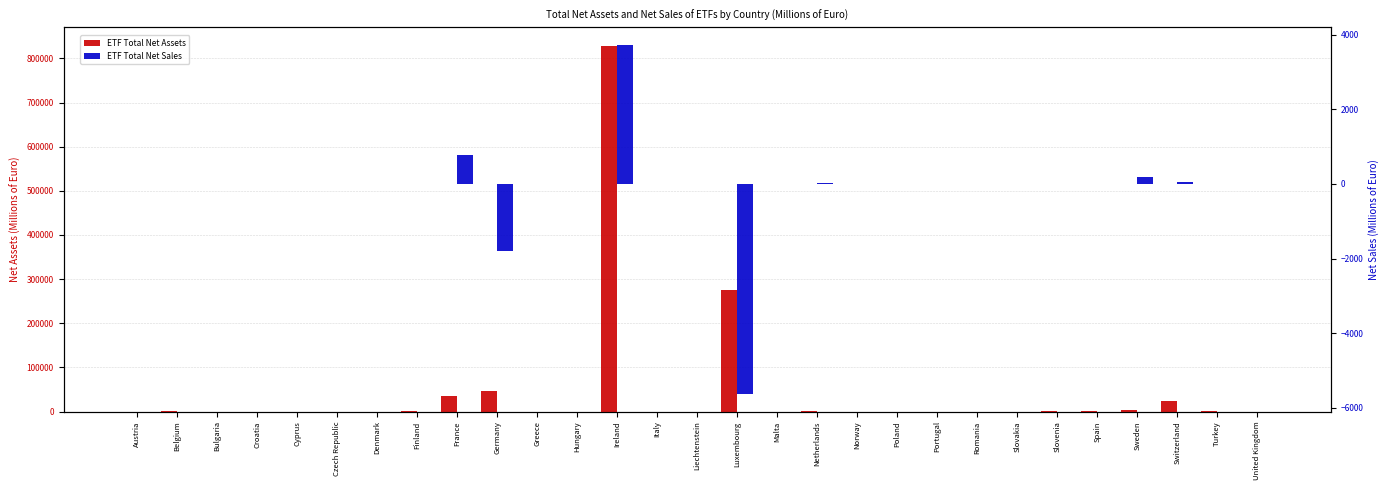

True or false: ETF Total Net Sales has a value of 0.0 at Cyprus.

True